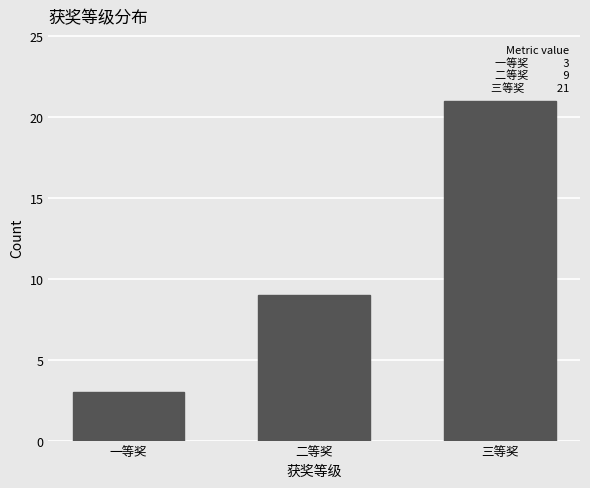

Reading left to right, what are all the values shown in this chart?

3	9	21